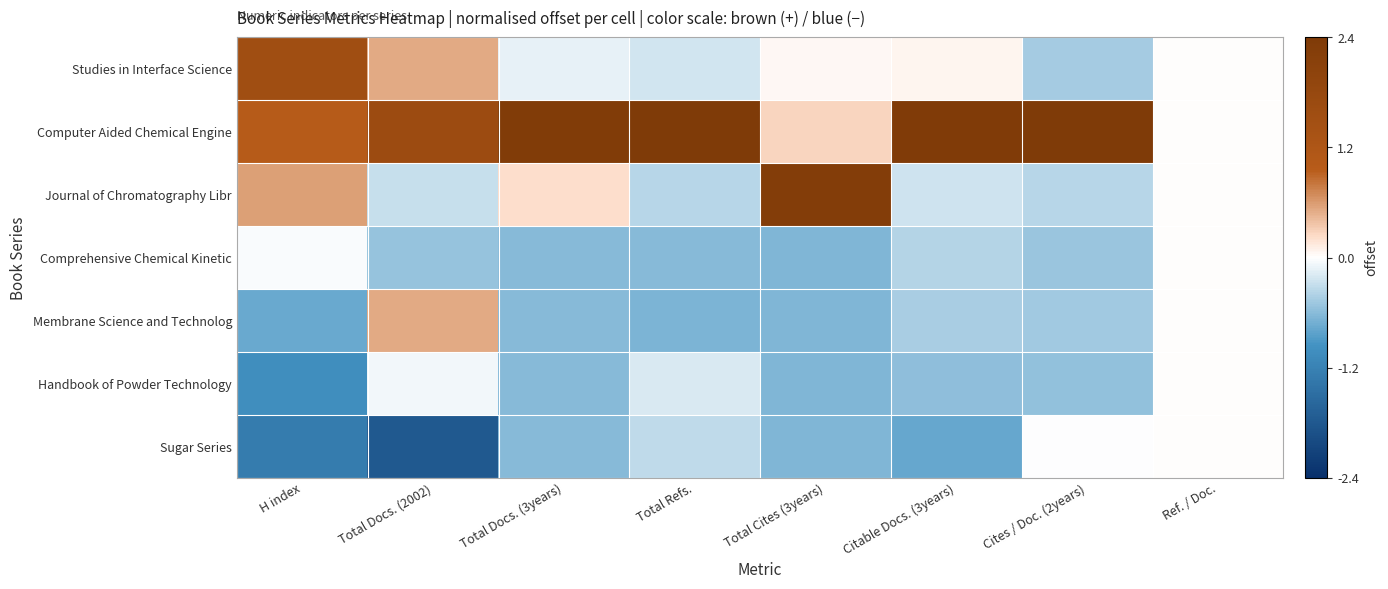

Which has a higher value, Total Cites (3years) or Total Refs.?

Total Cites (3years)